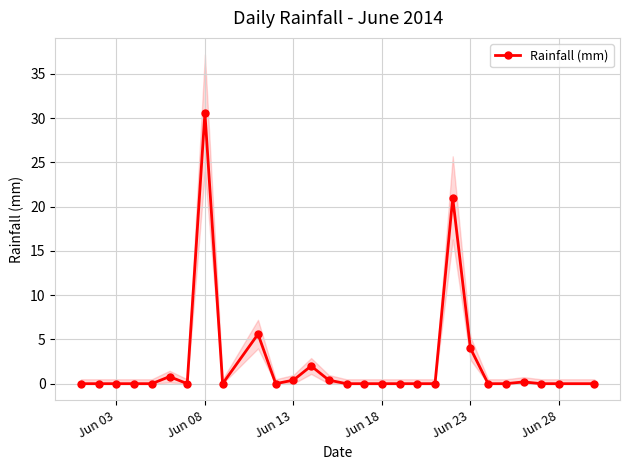

What is the value of the 8th point from the left?

30.6